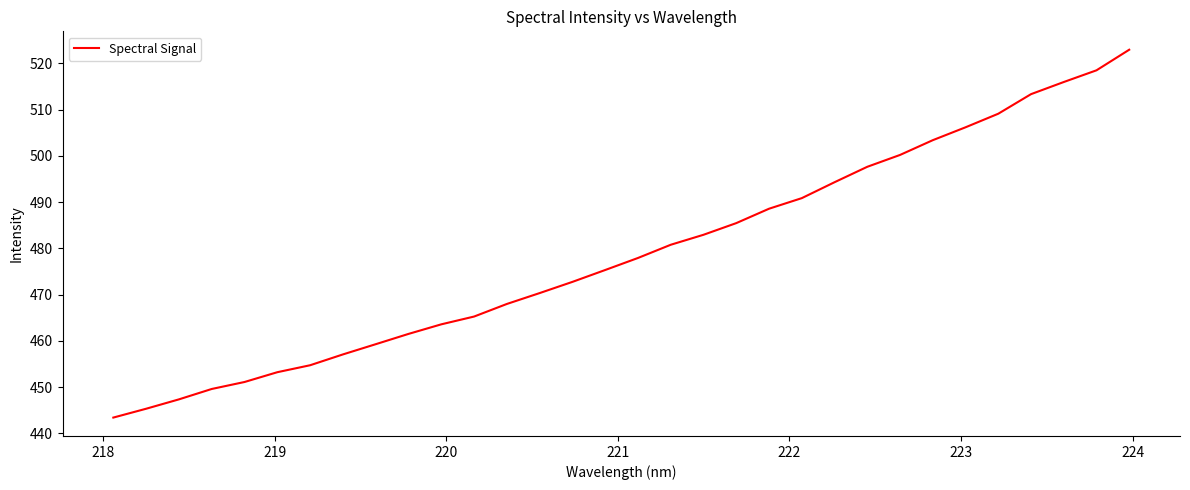

What is the greatest value displayed?

523.0